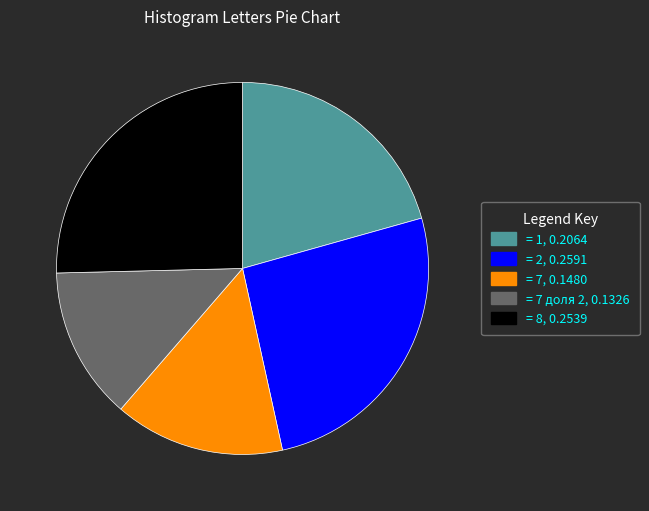

Approximately how many times larger is the value at = 7, 0.1480 compared to = 7 доля 2, 0.1326?

1.1